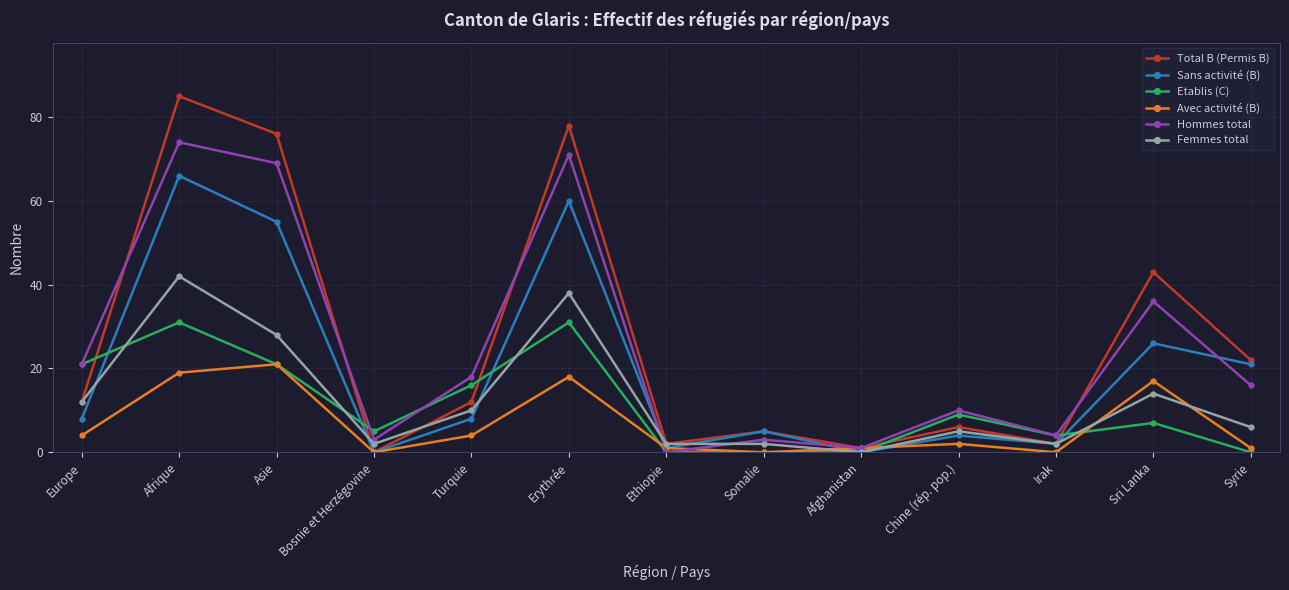

Between which two adjacent categories do Hommes total and Avec activité (B) first intersect?

Erythrée and Ethiopie